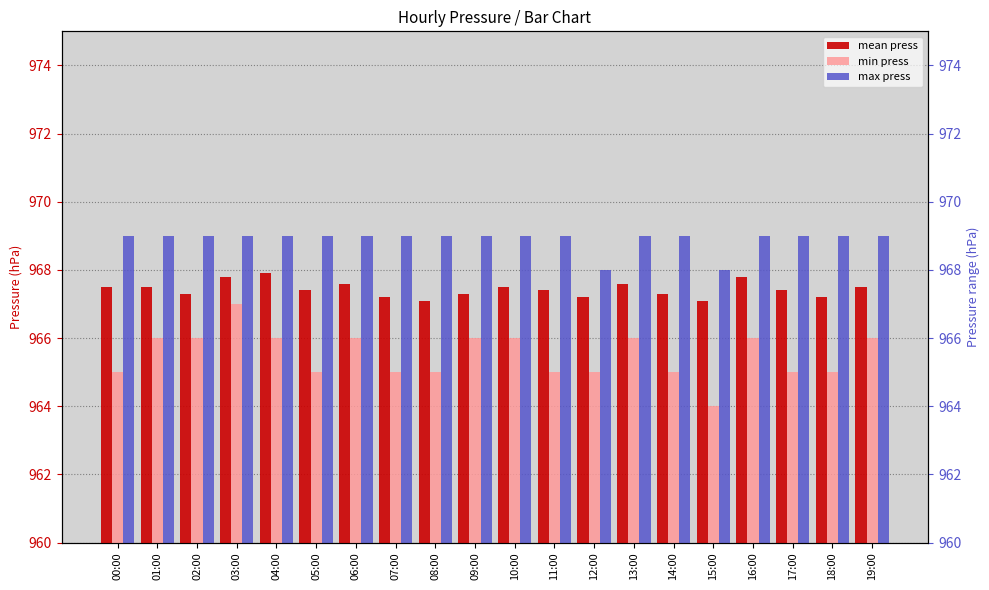

List the labels in order of min press value, smallest first.

15:00, 00:00, 05:00, 07:00, 08:00, 11:00, 12:00, 14:00, 17:00, 18:00, 01:00, 02:00, 04:00, 06:00, 09:00, 10:00, 13:00, 16:00, 19:00, 03:00